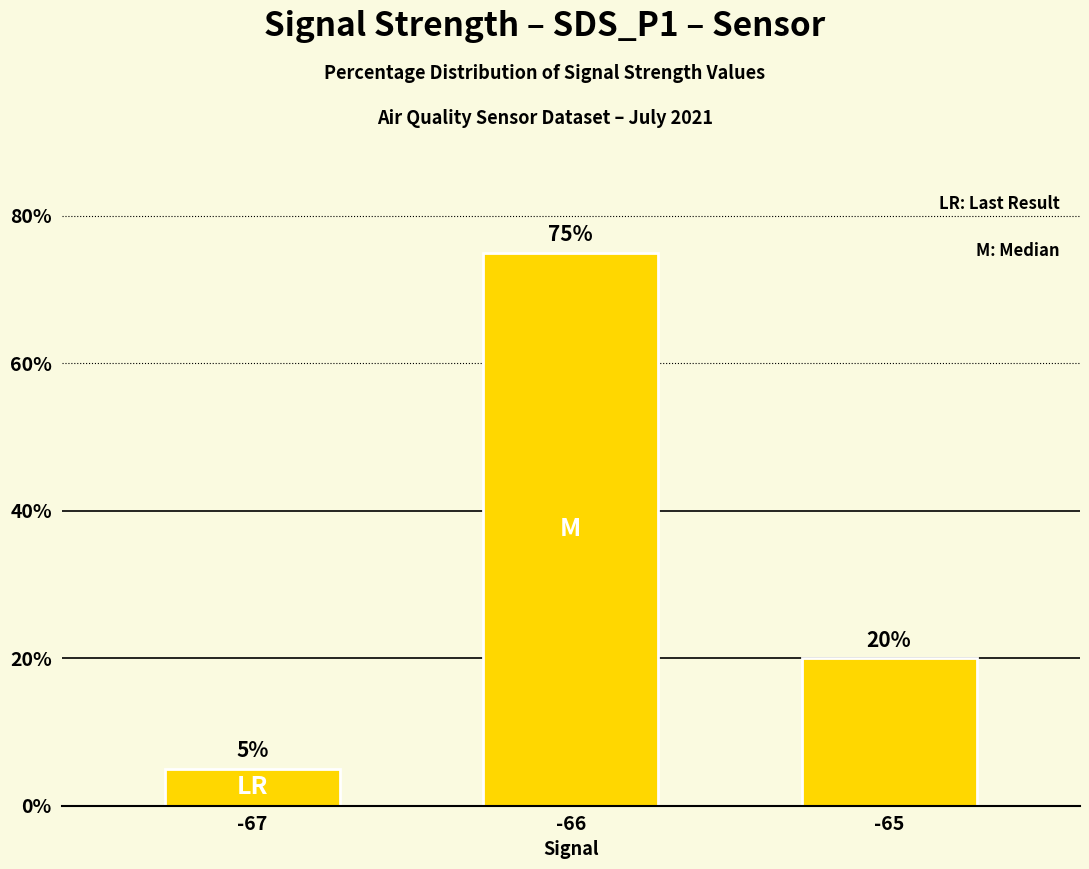

List the labels in order of value, smallest first.

-67, -65, -66